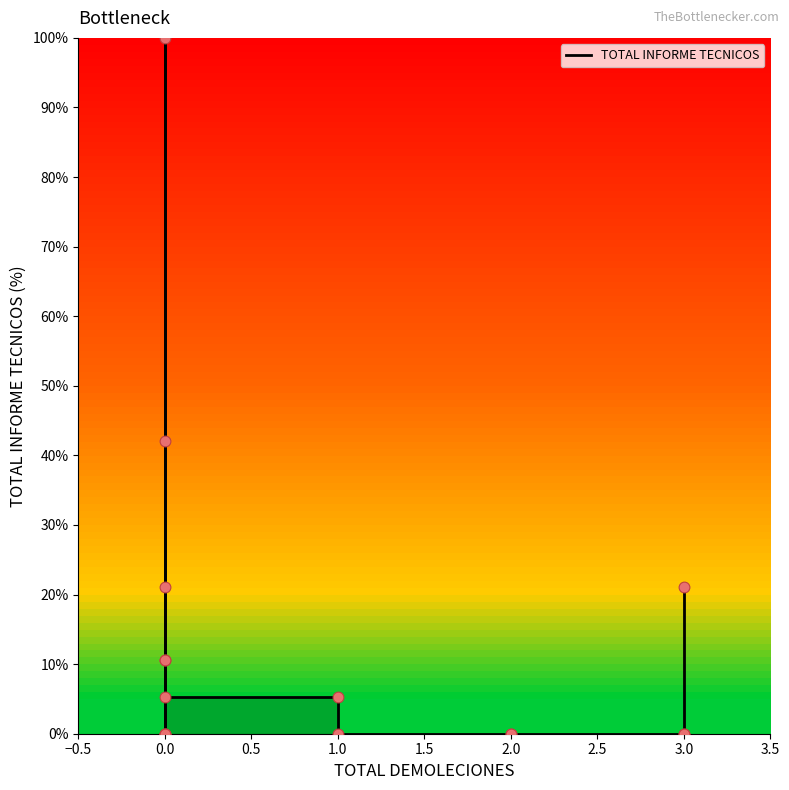

Between 2.5 and 14, which is larger?

2.5